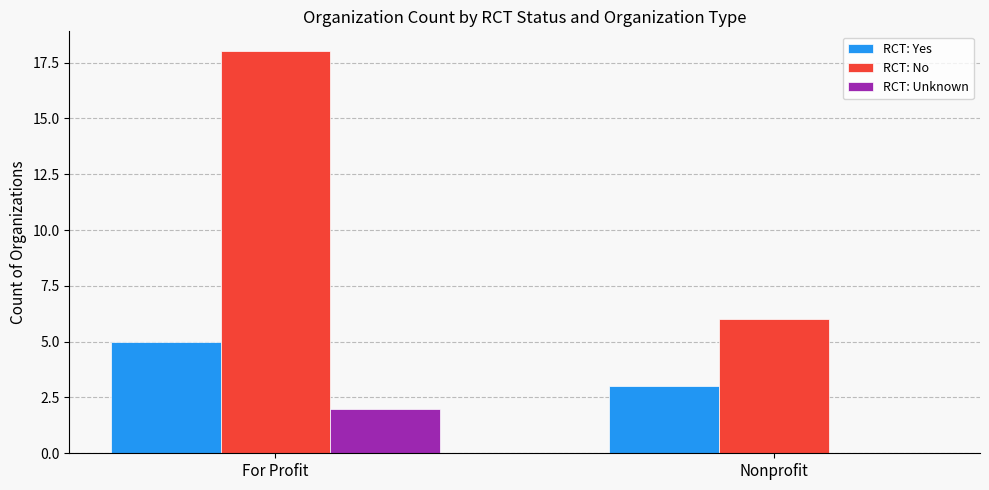

What is the spread (max minus min) of values at For Profit?

16